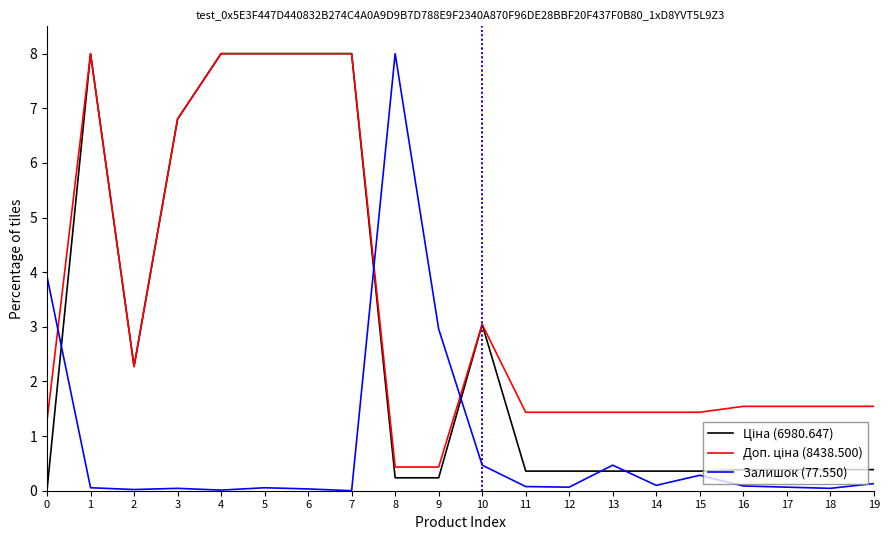

Is it true that Залишок (77.550) equals 0.1 at 11?

True